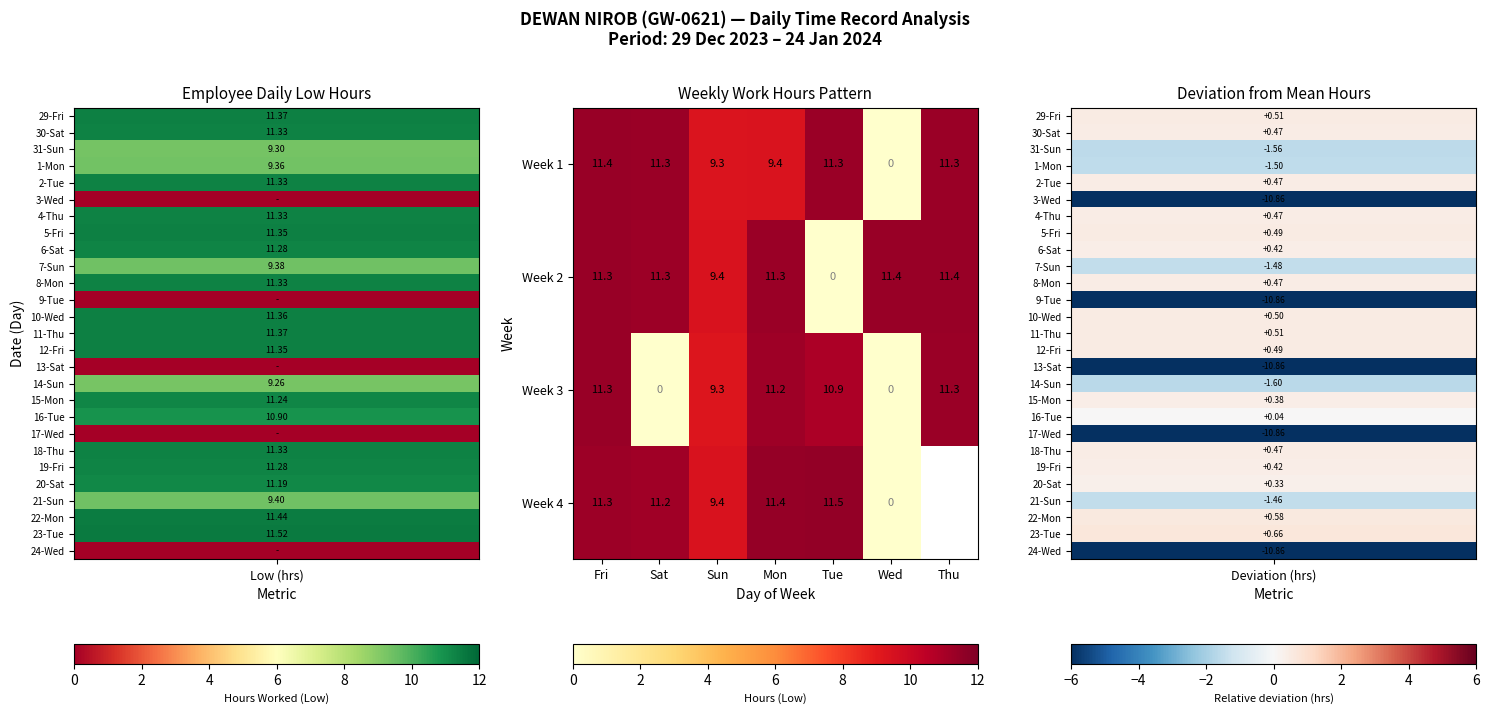

At which label does Week 2 first exceed 11?

Fri